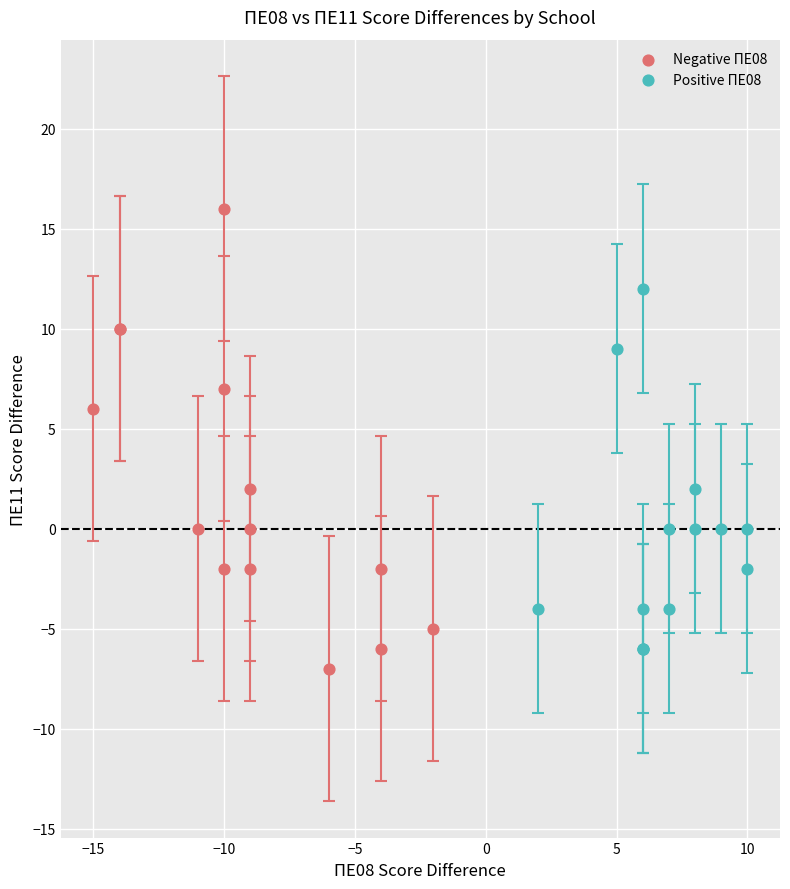

Which series reaches the maximum Y coordinate?

Negative ΠΕ08